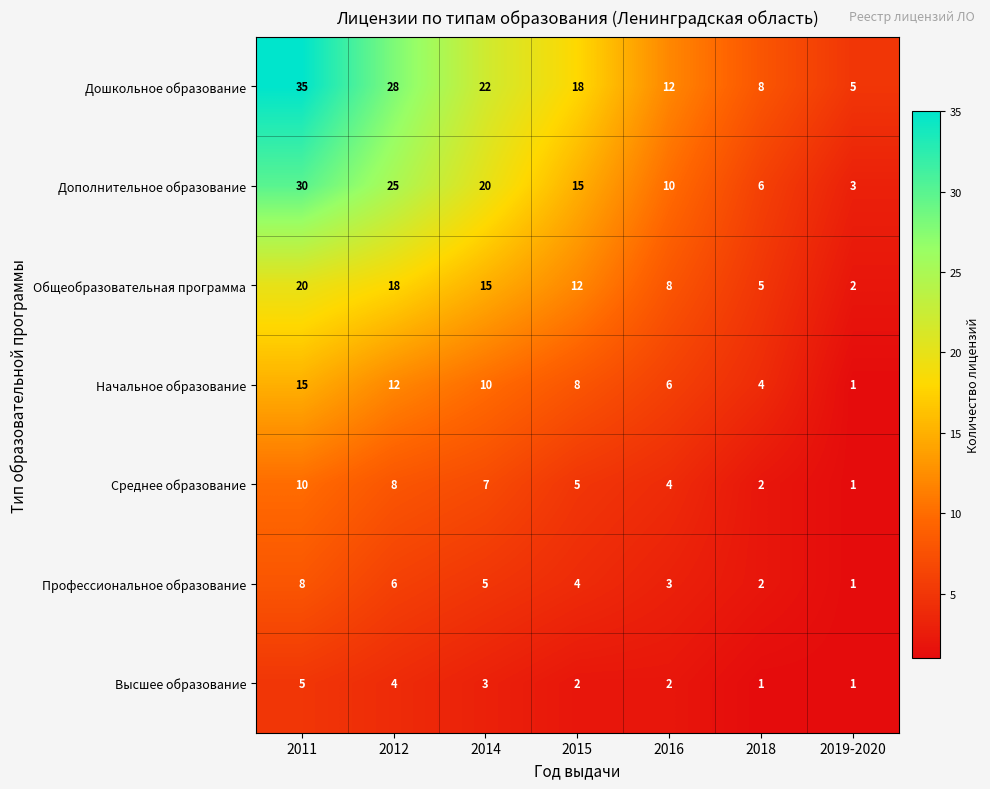

What is the approximate value of Начальное образование at 2014, to the nearest 10?

10